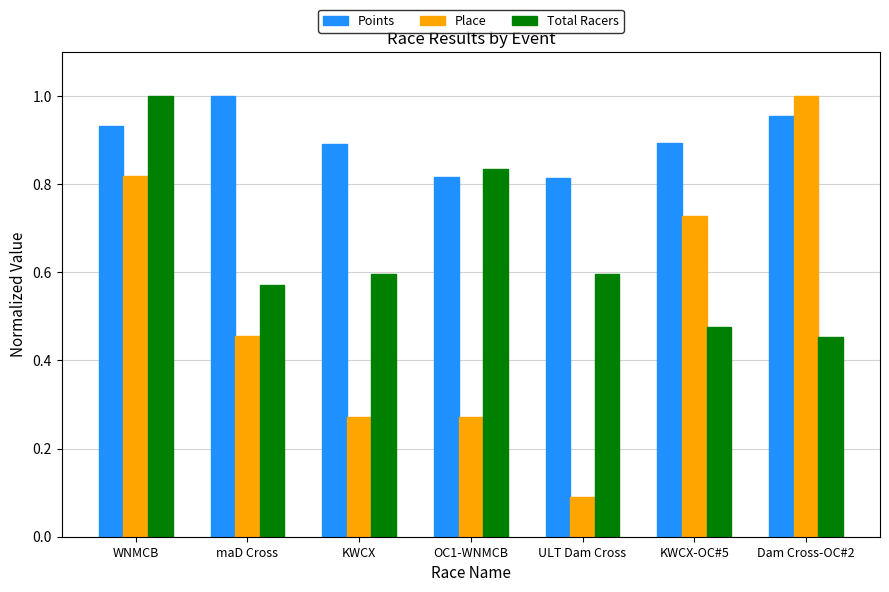

Does the chart contain any negative values?

No